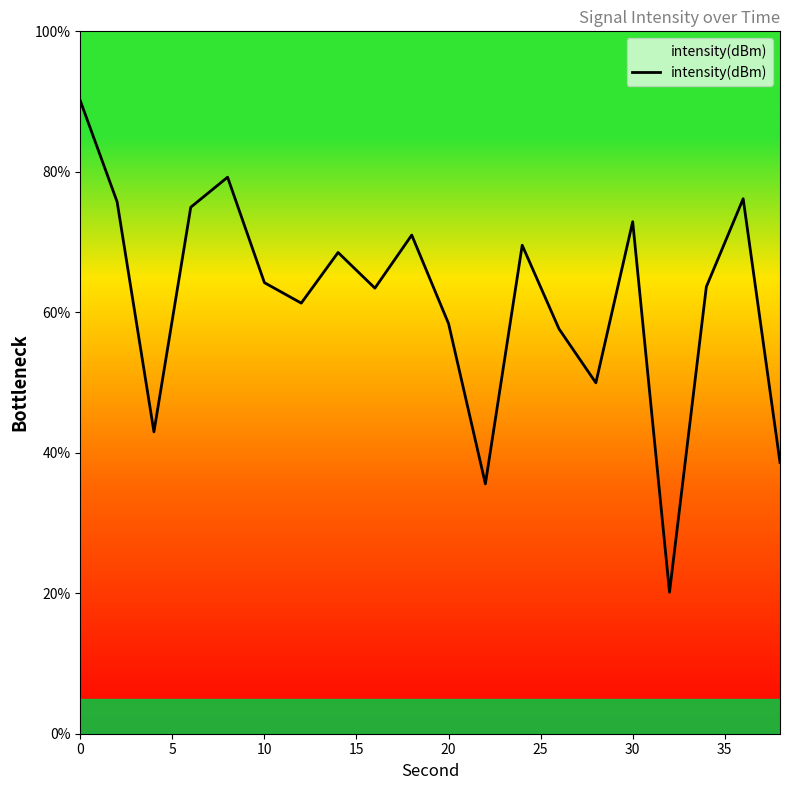

True or false: there are more than 1 points higher than both neighbors.

True